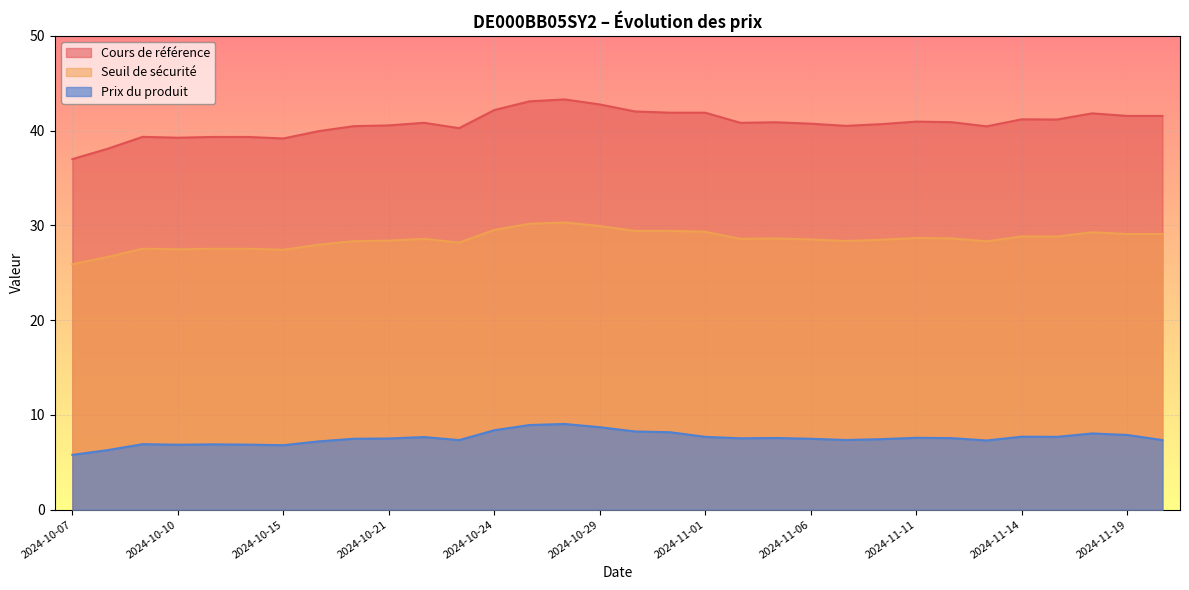

True or false: Cours de référence and Prix du produit intersect in this chart.

False